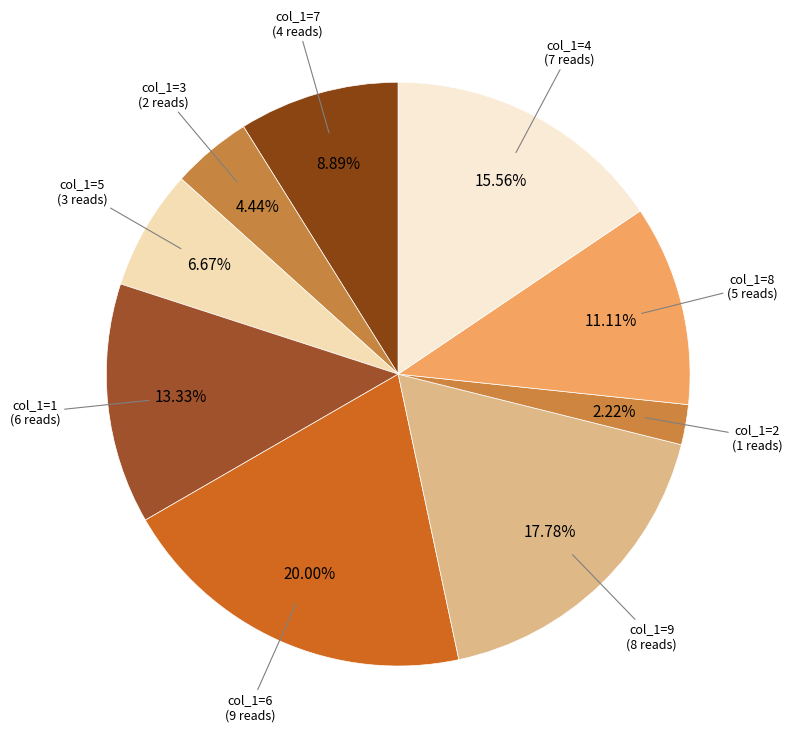

Count the number of slices in the pie.

9